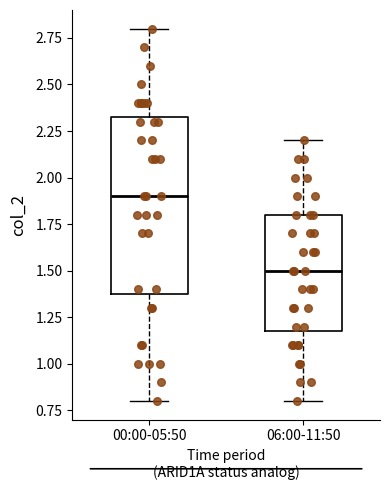

Reading left to right, transcribe this box plot: for each box, give where its median line is, the range the box spans, and where its two whiskers end, as read against the y-axis. The values are not printed on the chart, so give them approximately, as read against the axis.

00:00-05:50: median 1.90, box 1.40 to 2.35, whiskers 0.80 to 2.80
06:00-11:50: median 1.50, box 1.20 to 1.80, whiskers 0.80 to 2.20